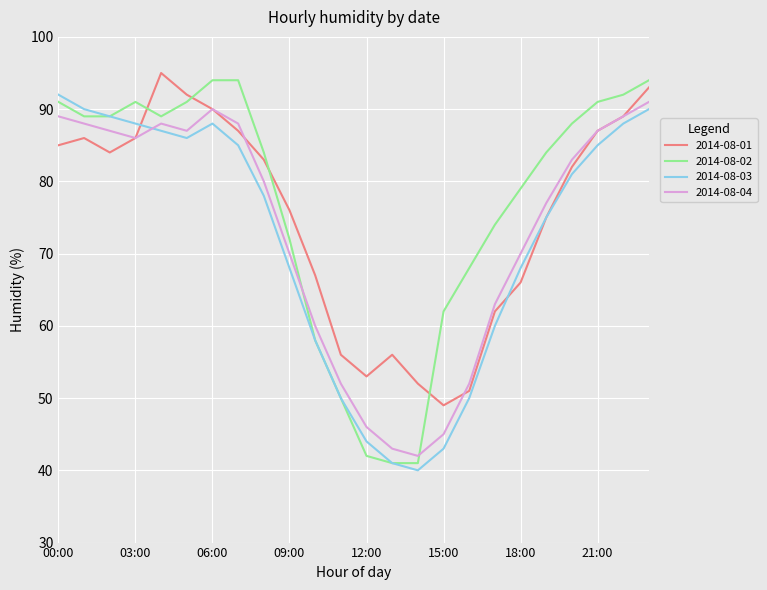

In 2014-08-01, how many points are higher than both neighbors (excluding endpoints)?

3